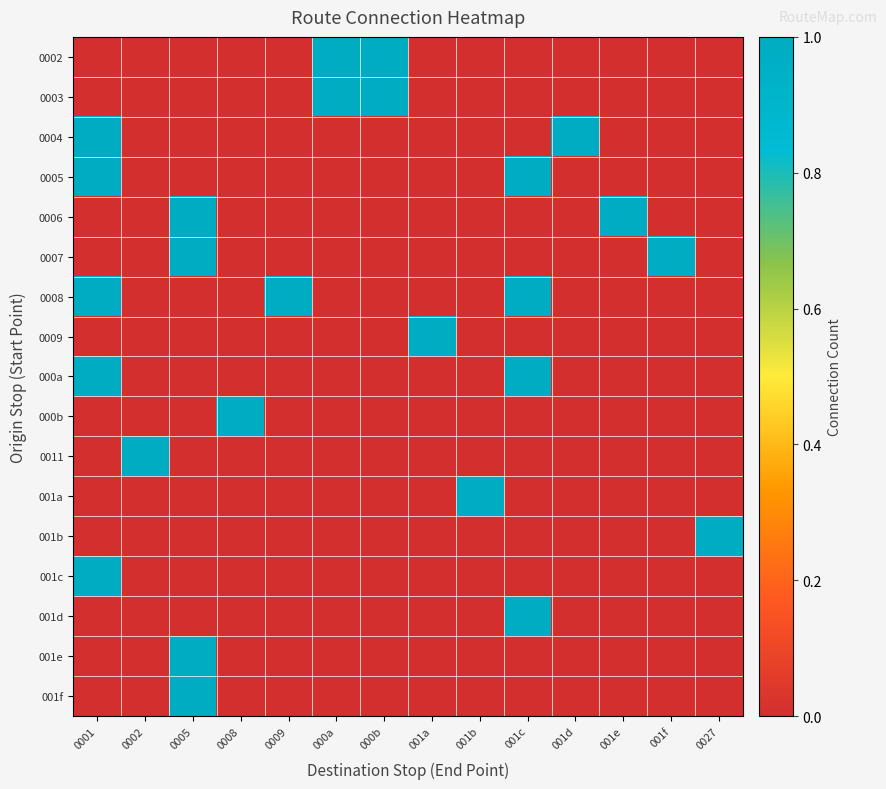

Rank the series at 0002 from highest to lowest value.

0011, 0002, 0003, 0004, 0005, 0006, 0007, 0008, 0009, 000a, 000b, 001a, 001b, 001c, 001d, 001e, 001f